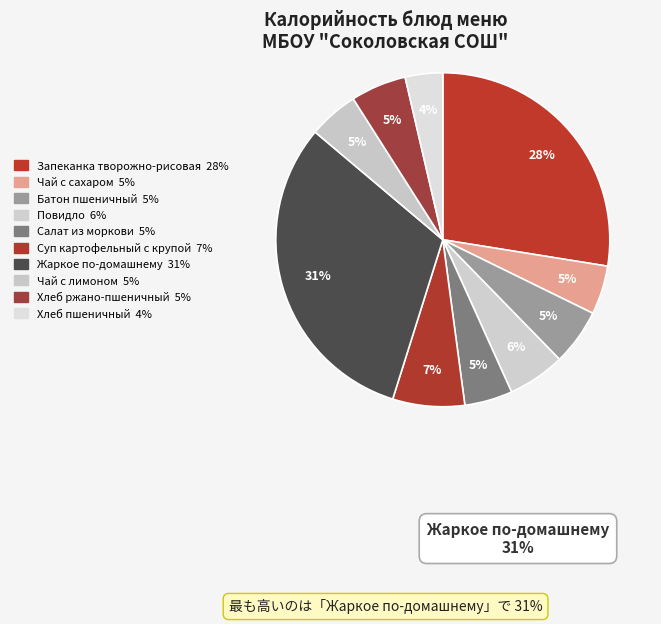

What percentage do Хлеб пшеничный and Повидло together represent?

9.2%